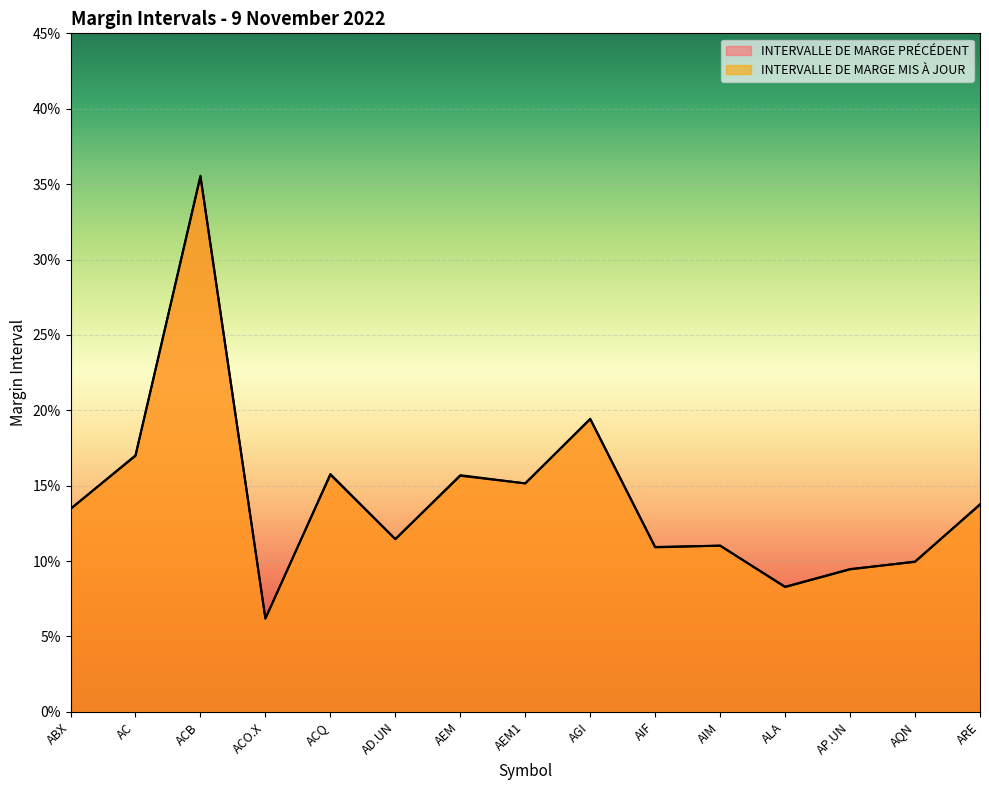

Count the number of data series in this chart.

2